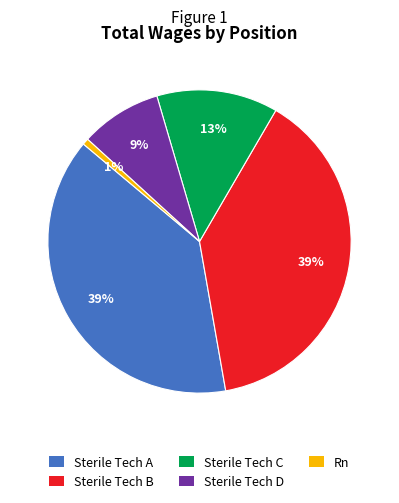

Does any single category account for the majority?

No